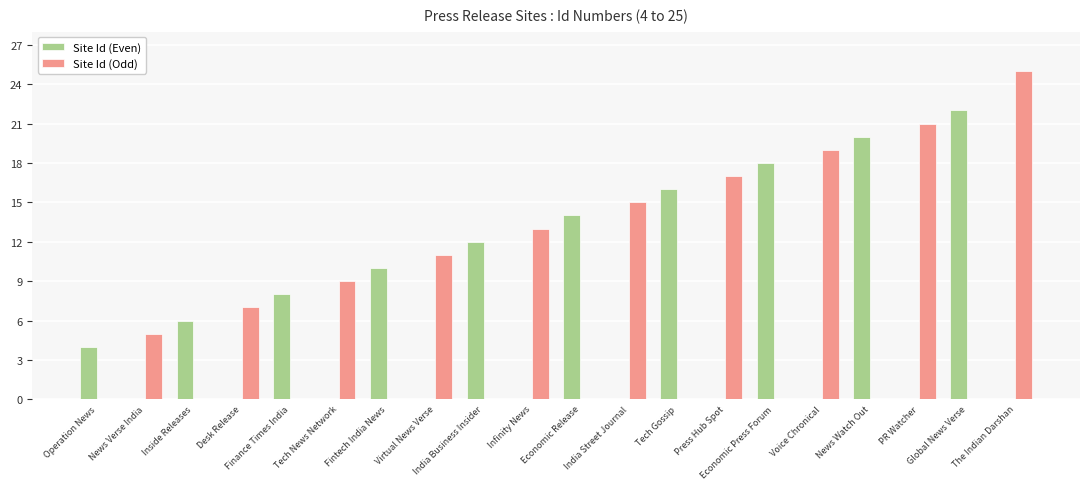

What are all the series names shown in the legend?

Site Id (Even), Site Id (Odd)